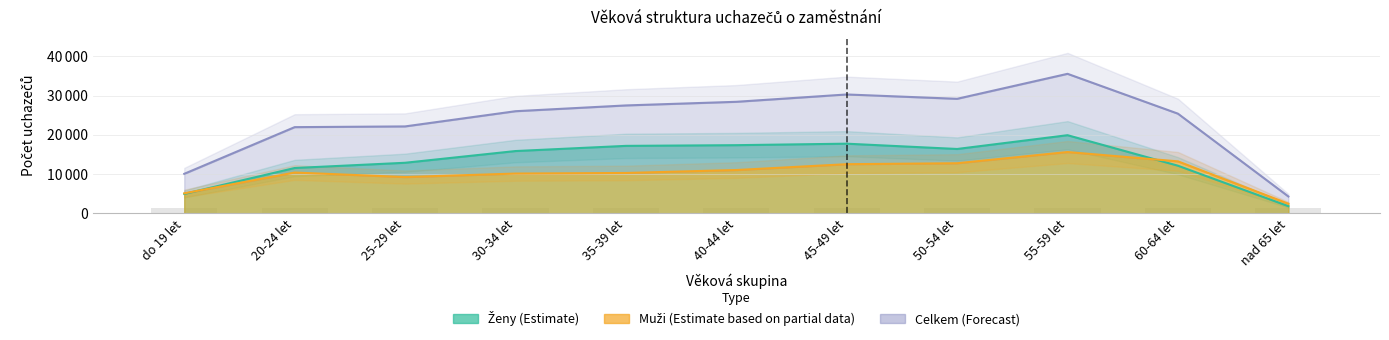

Does the chart contain stacked bars?

No